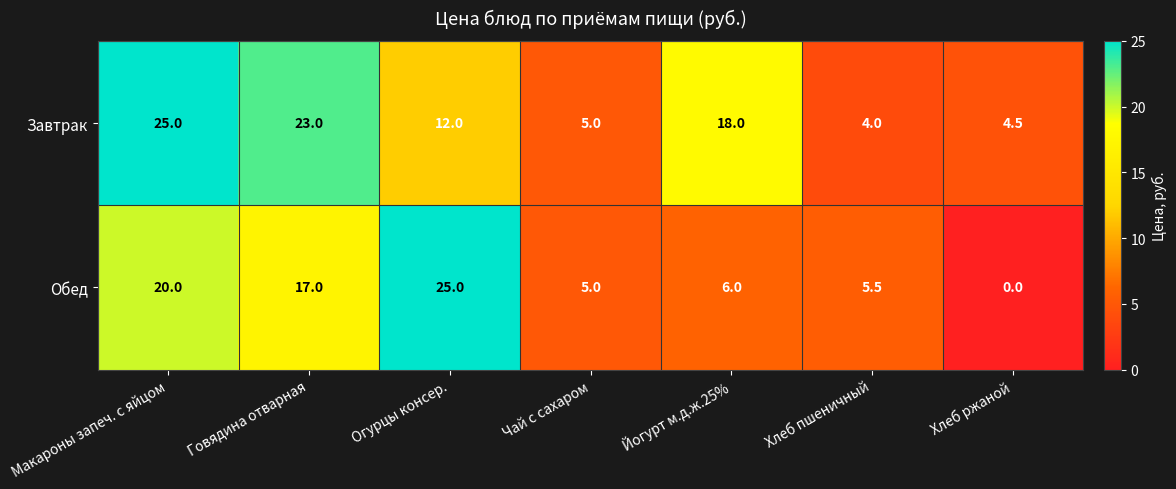

List the series in order of their overall mean, lowest first.

Обед, Завтрак